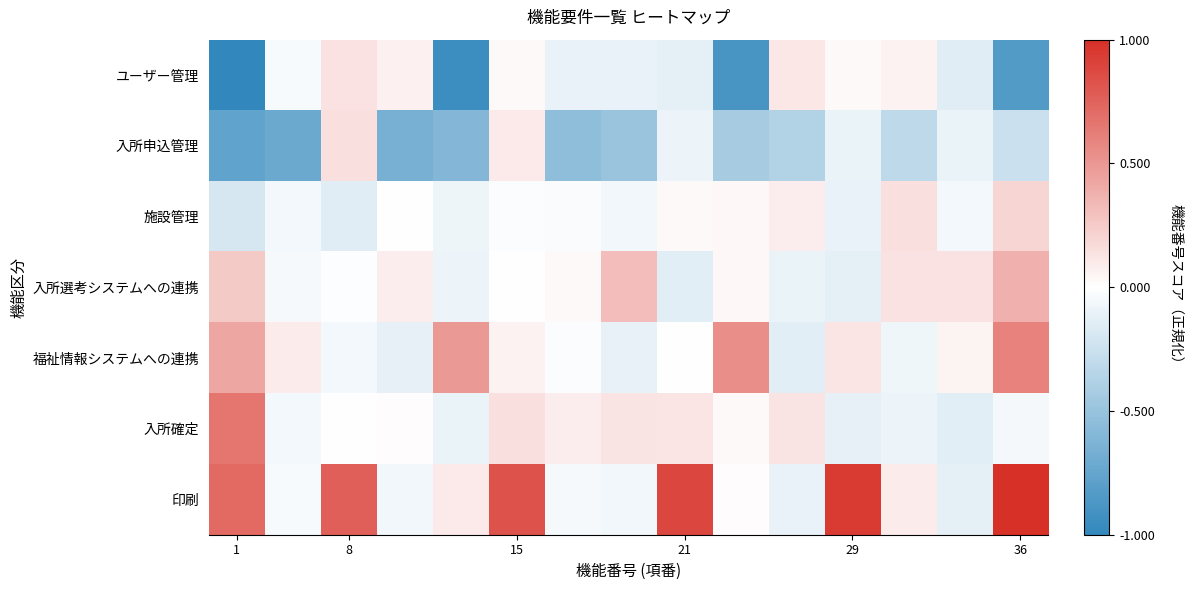

How many series are shown in this chart?

7